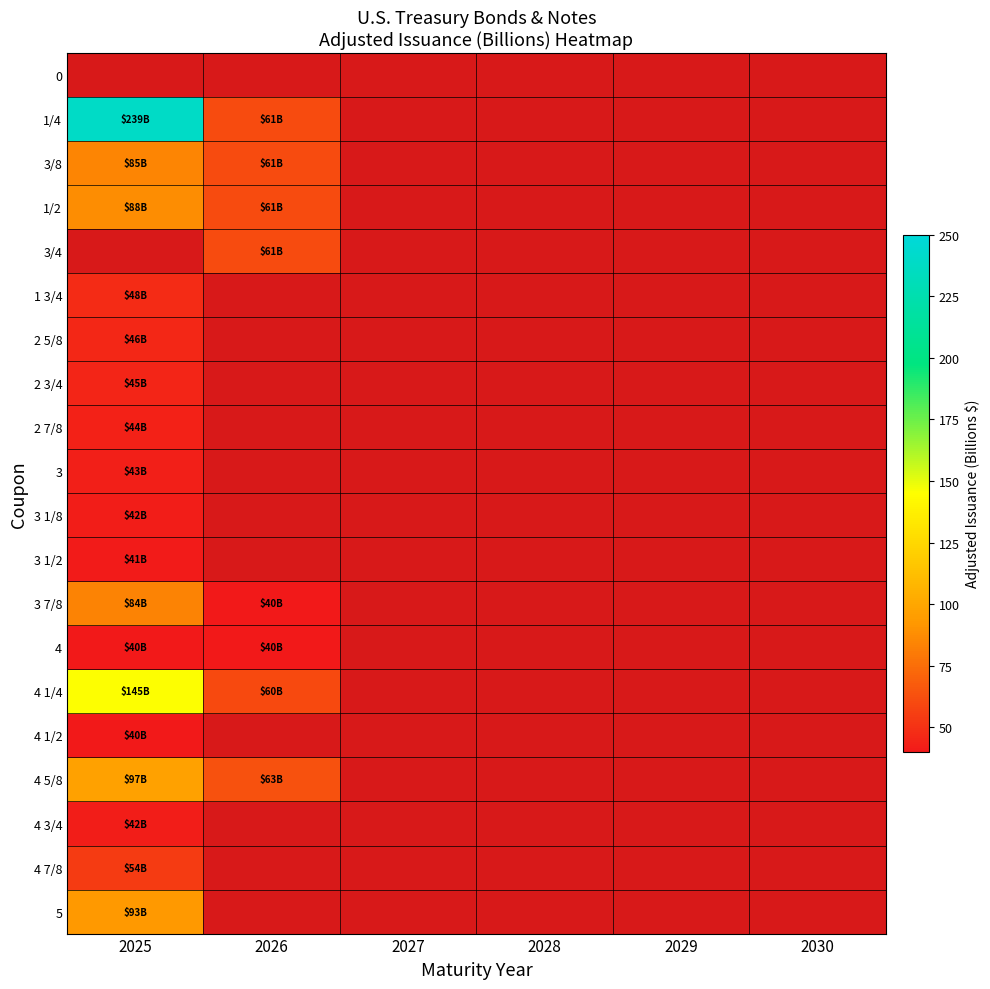

Is the value of 3 1/8 at 2026 greater than the value of 4 3/4 at 2025?

No